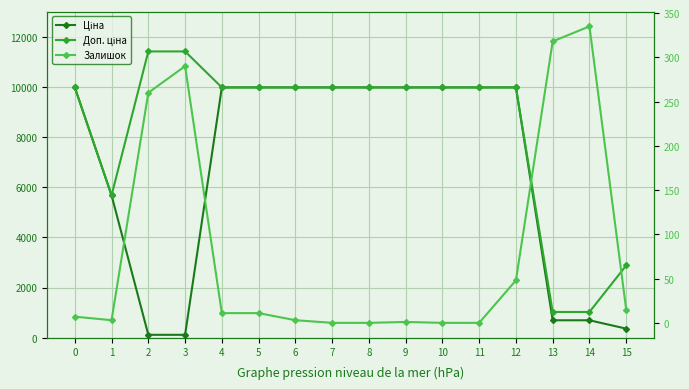

What is the spread (max minus min) of values at 1?

5670.8